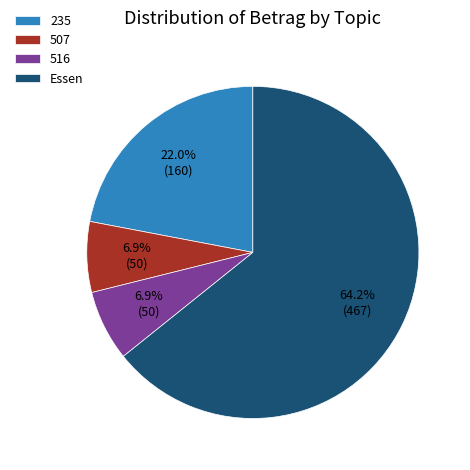

Count the number of slices in the pie.

4